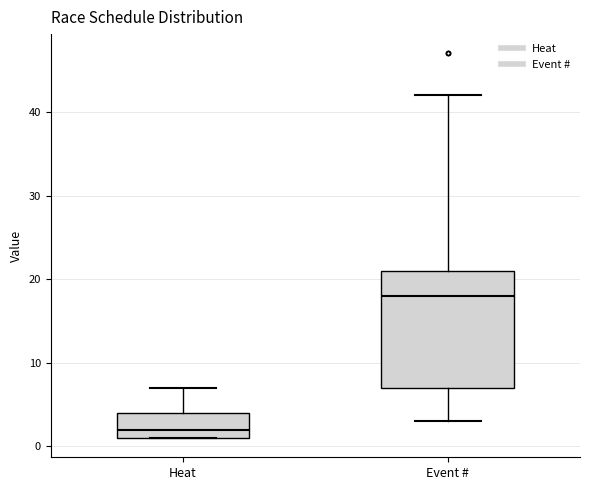

Where is the lower edge of the box for Event # on the y-axis? The values are not printed on the chart, so give them approximately, as read against the axis.

7